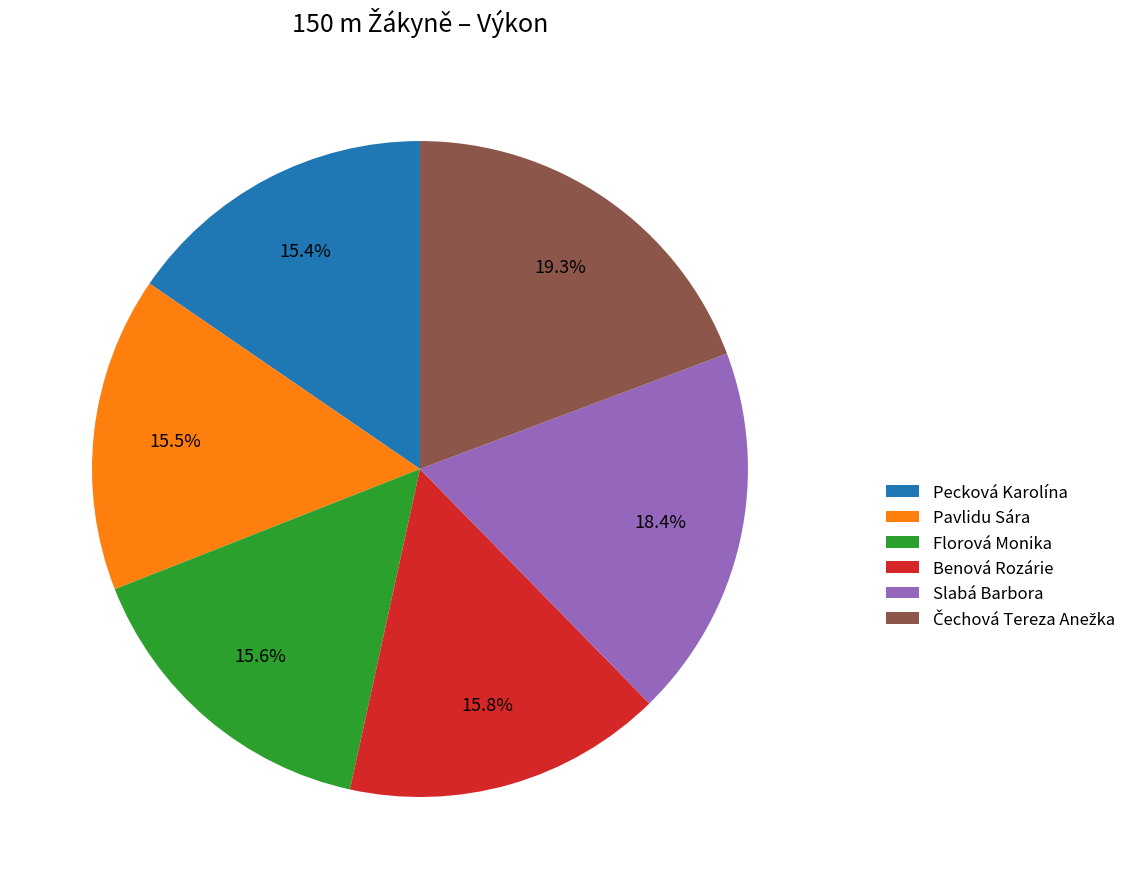

What percentage do Slabá Barbora and Florová Monika together represent?

34.0%